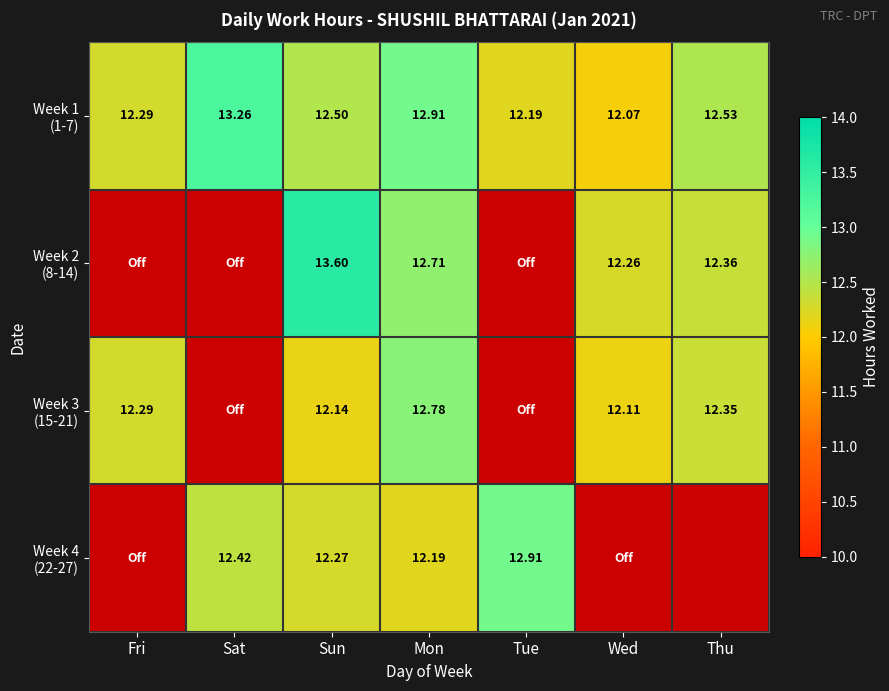

Between Wed and Thu, which series saw the biggest shift?

Week 1 (1-7)